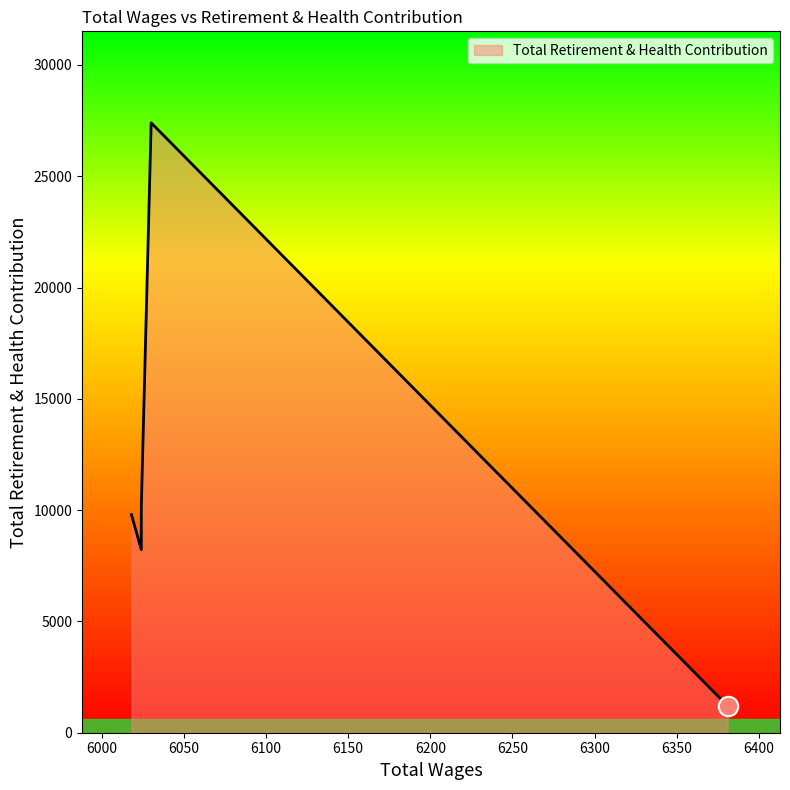

At which category does the chart reach its peak across all series?

6030.0